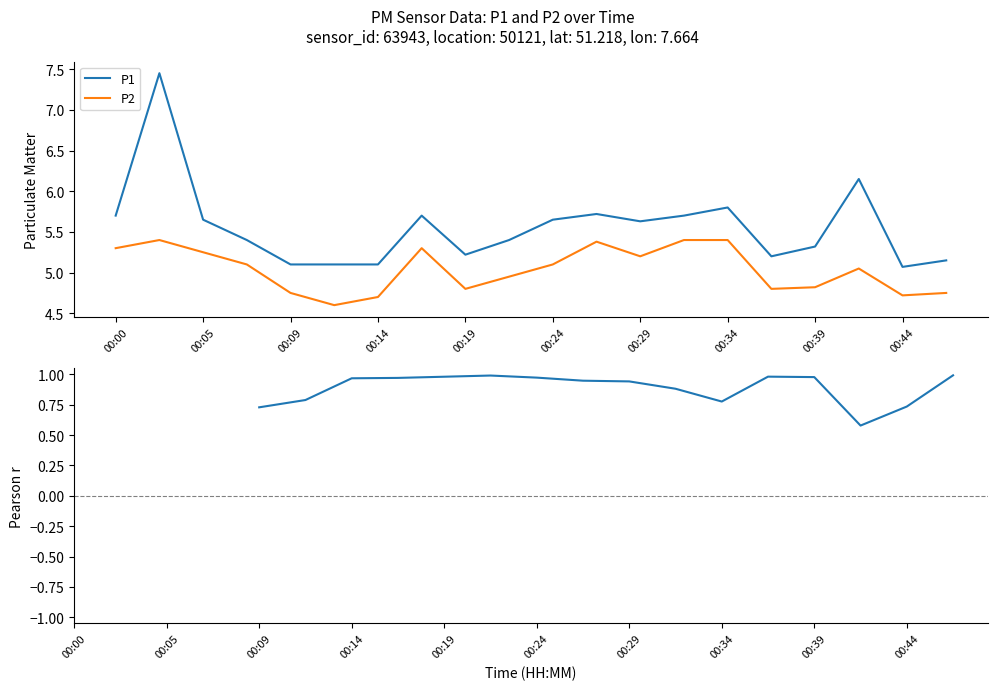

How many interior local peaks does the P2 series have?

4